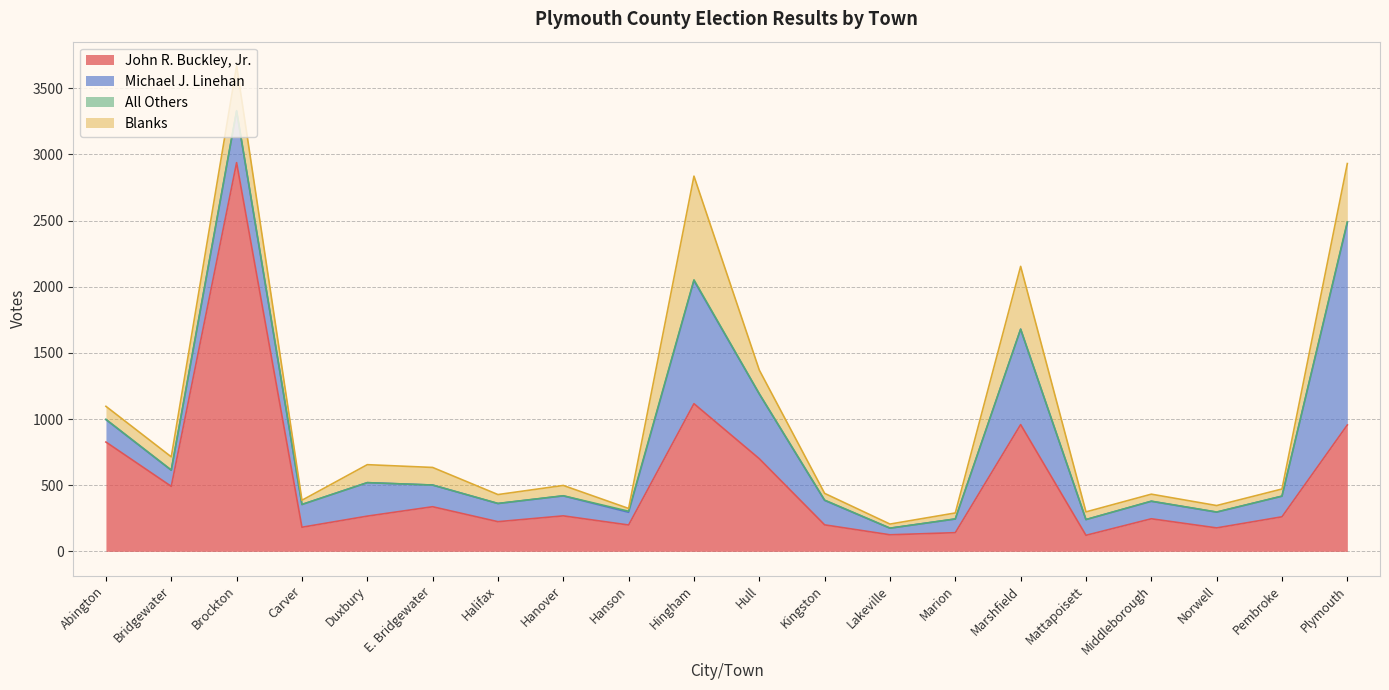

How many data points does each series have?

20